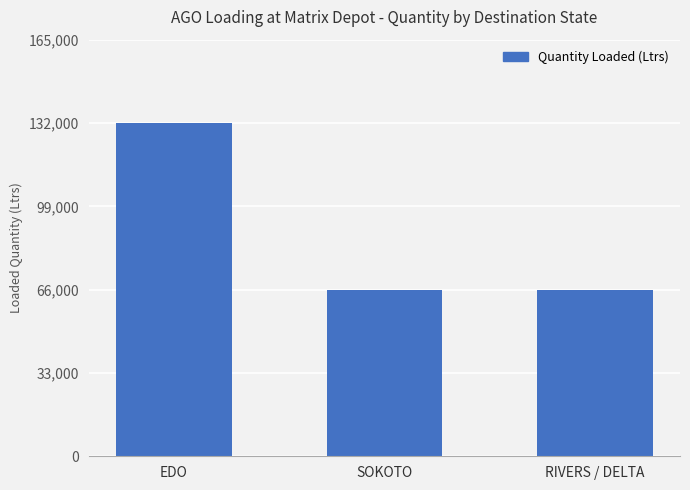

What is the difference between the maximum and second lowest values?

66000